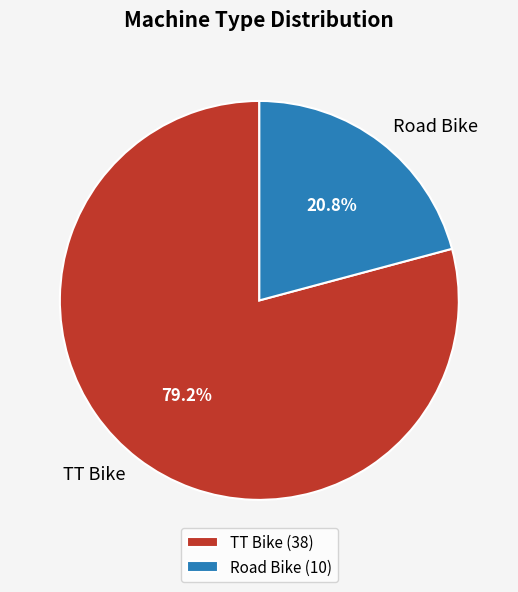

What portion of the pie excludes TT Bike?

20.8%